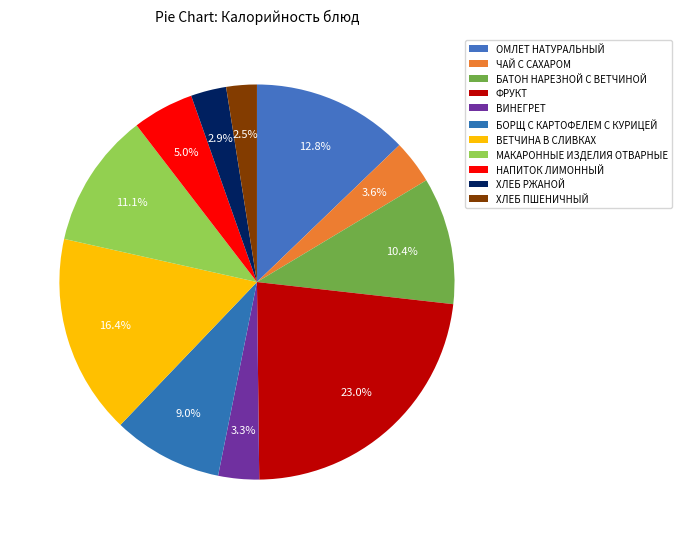

What percentage is the НАПИТОК ЛИМОННЫЙ slice, to the nearest percent?

5%